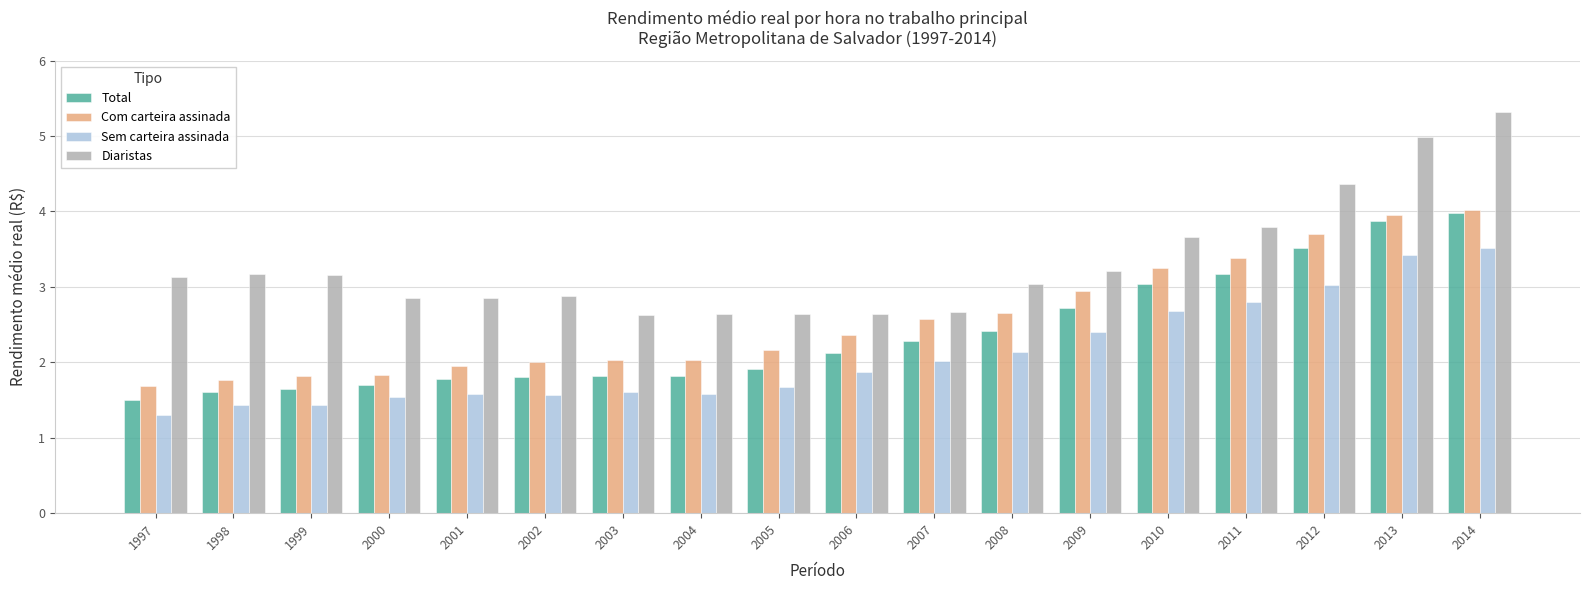

Which series has the widest spread of values?

Diaristas